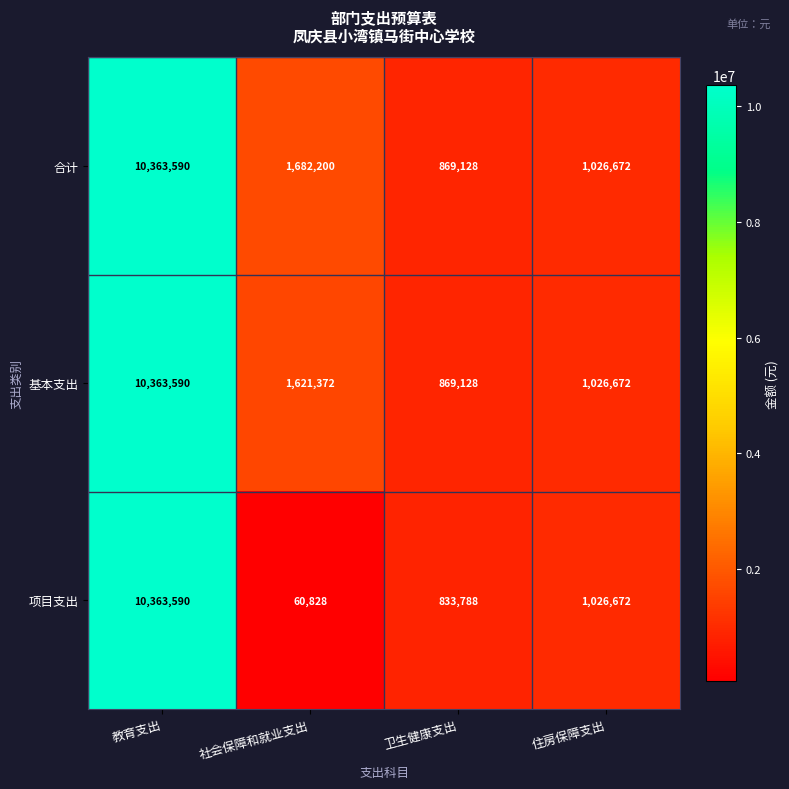

Rank the categories by 合计 value from lowest to highest.

卫生健康支出, 住房保障支出, 社会保障和就业支出, 教育支出